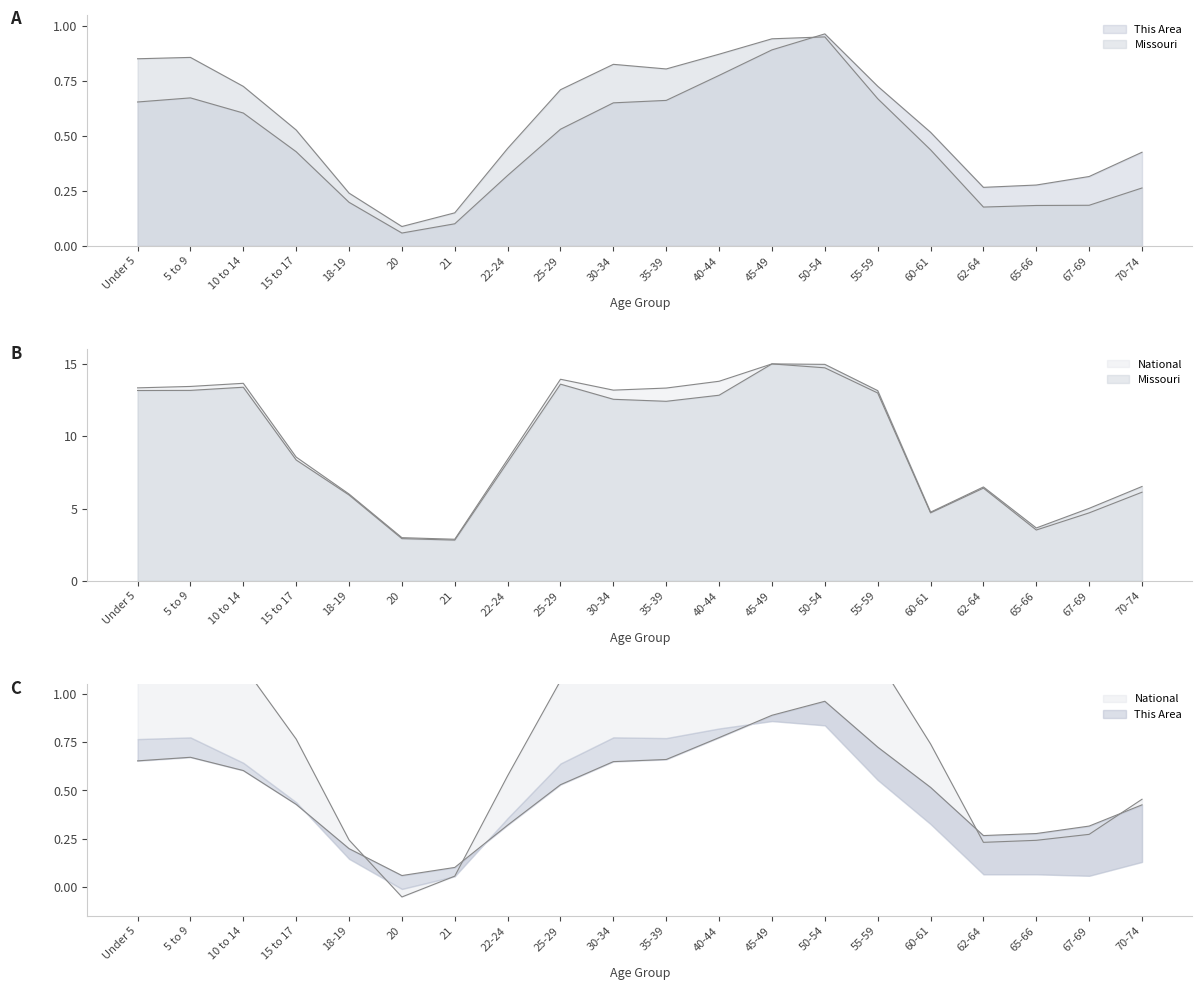

What position from the left is 62-64?

17